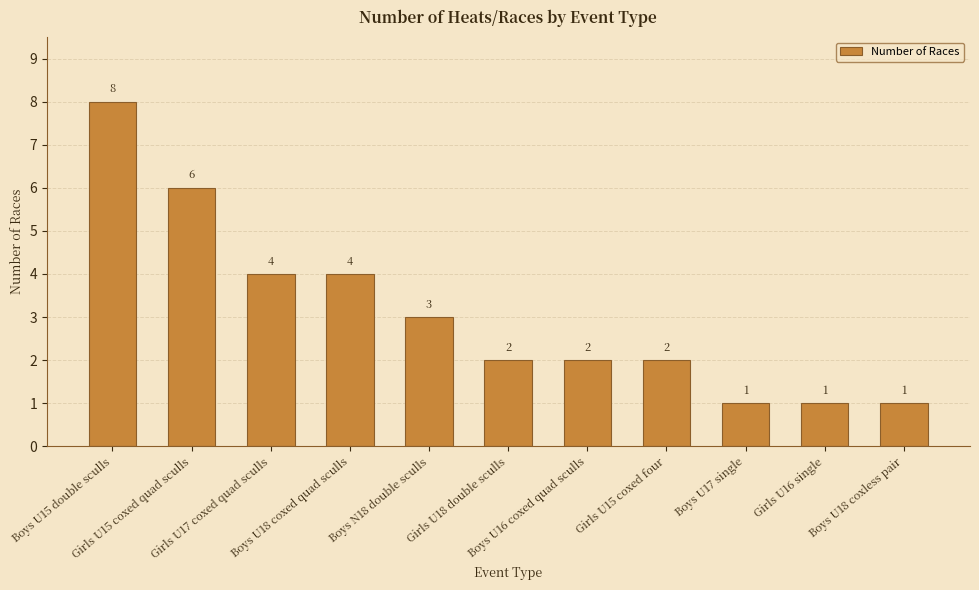

Approximately how many times larger is the value at Boys U17 single compared to Girls U15 coxed quad sculls?

0.2